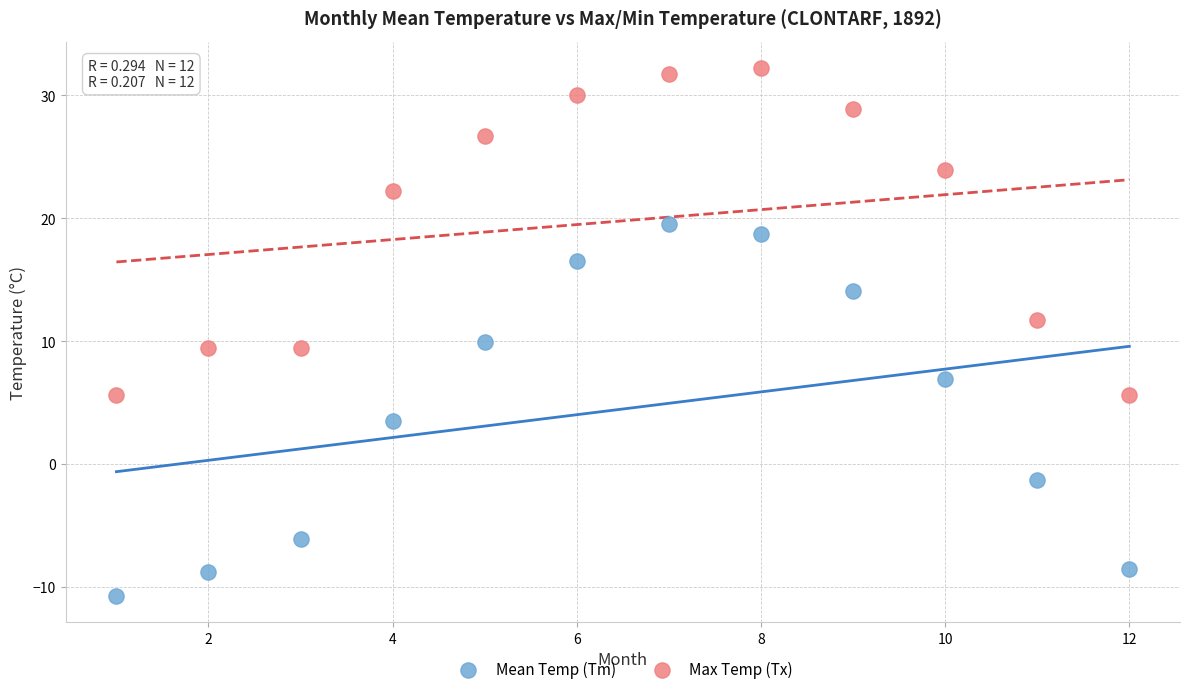

What are all the series names shown in the legend?

Mean Temp (Tm), Max Temp (Tx)